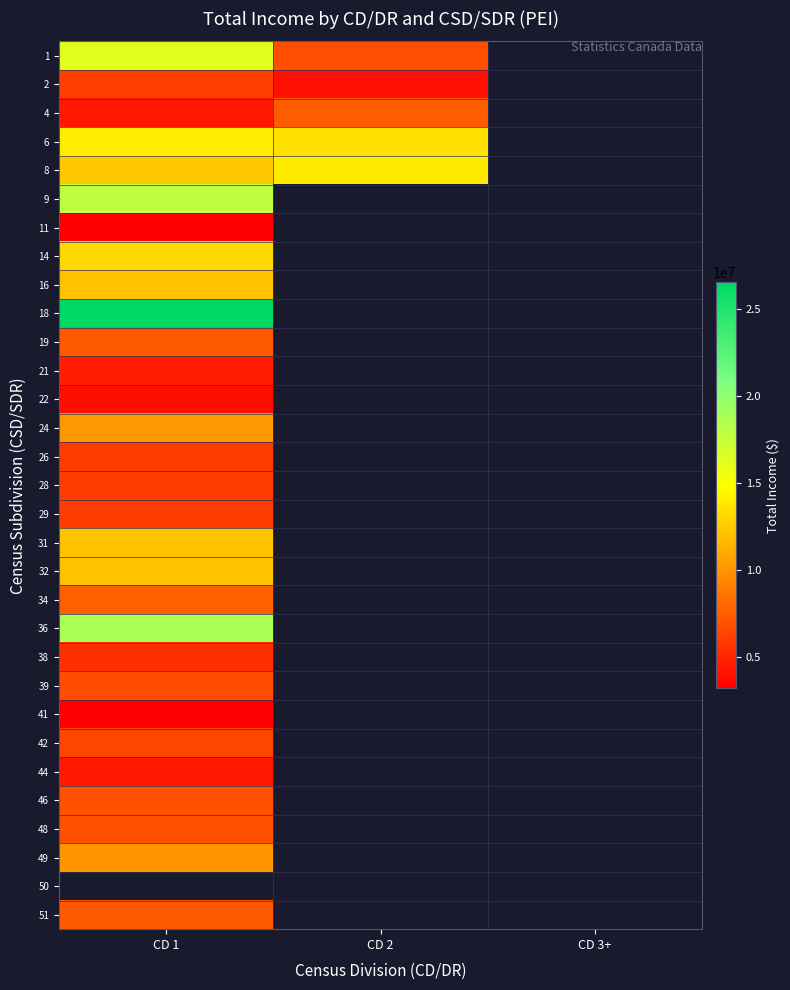

How many values in 49 are above zero?

1